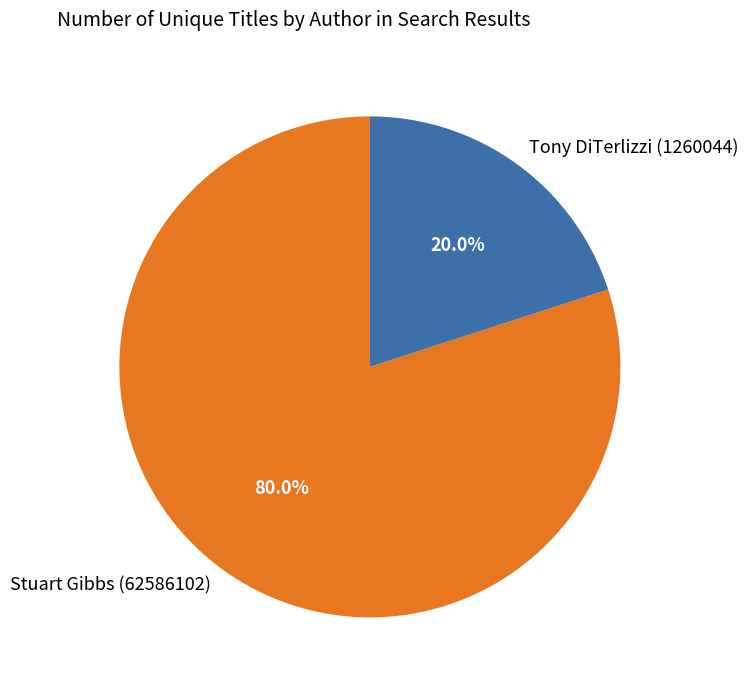

What percentage is the Tony DiTerlizzi (1260044) slice, to the nearest percent?

20%